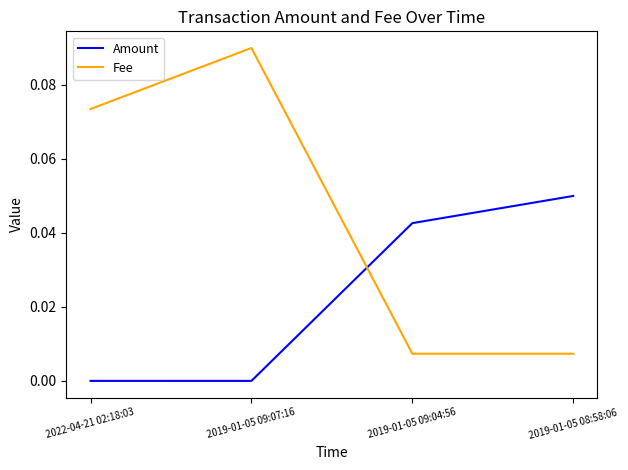

Between 2019-01-05 09:07:16 and 2019-01-05 09:04:56, which series saw the biggest shift?

Fee